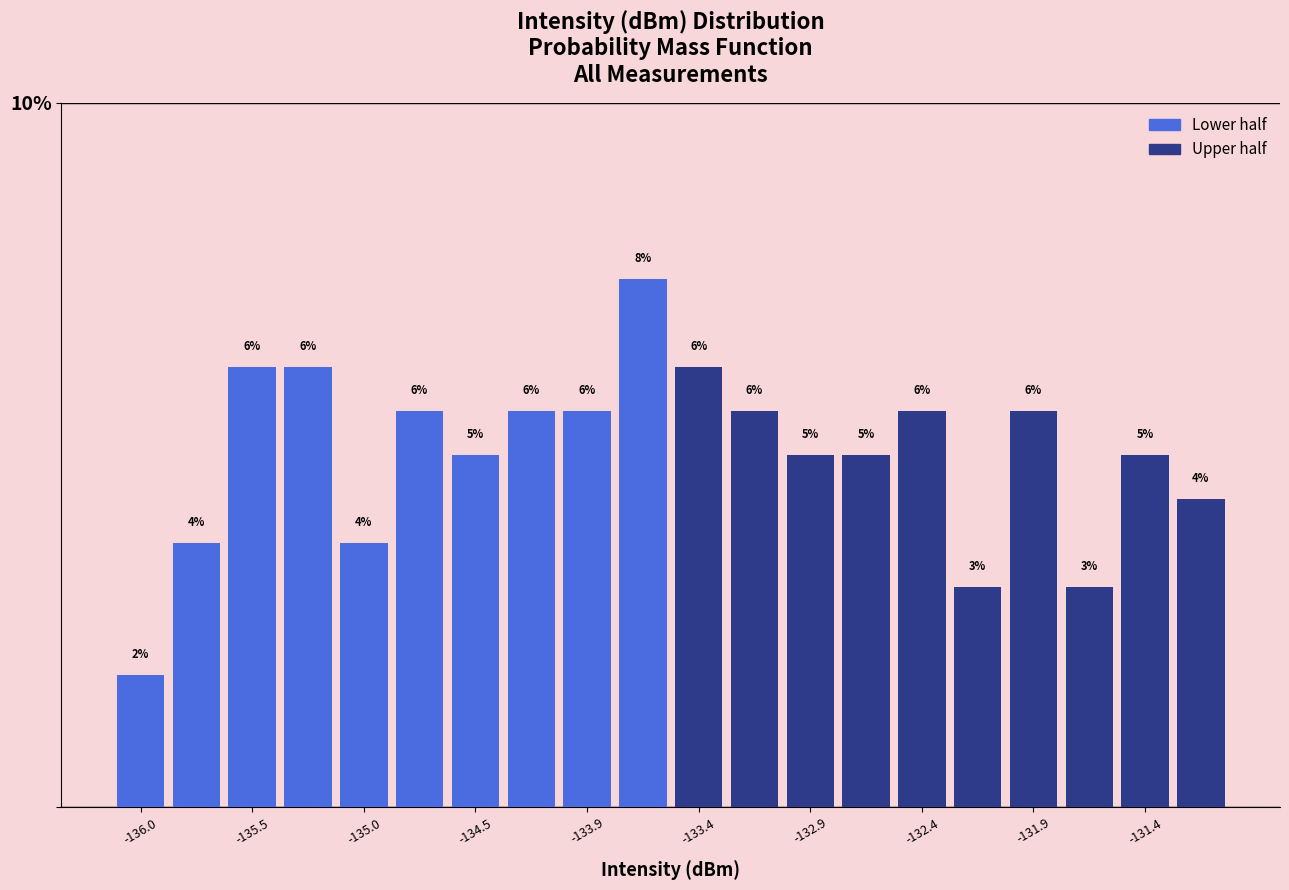

Around what value on the x-axis is the tallest bar? Give the approximate position of its centre, as read against the axis.

-133.7